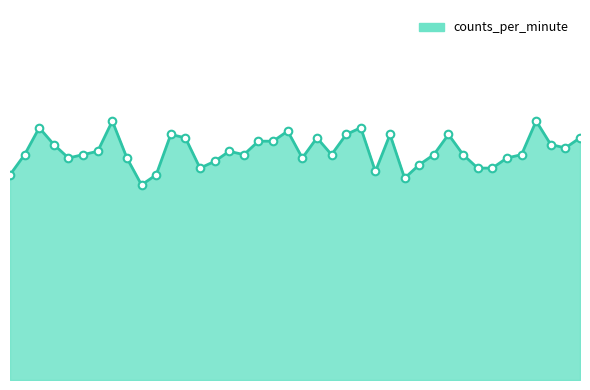

Does the chart have visible grid lines?

No